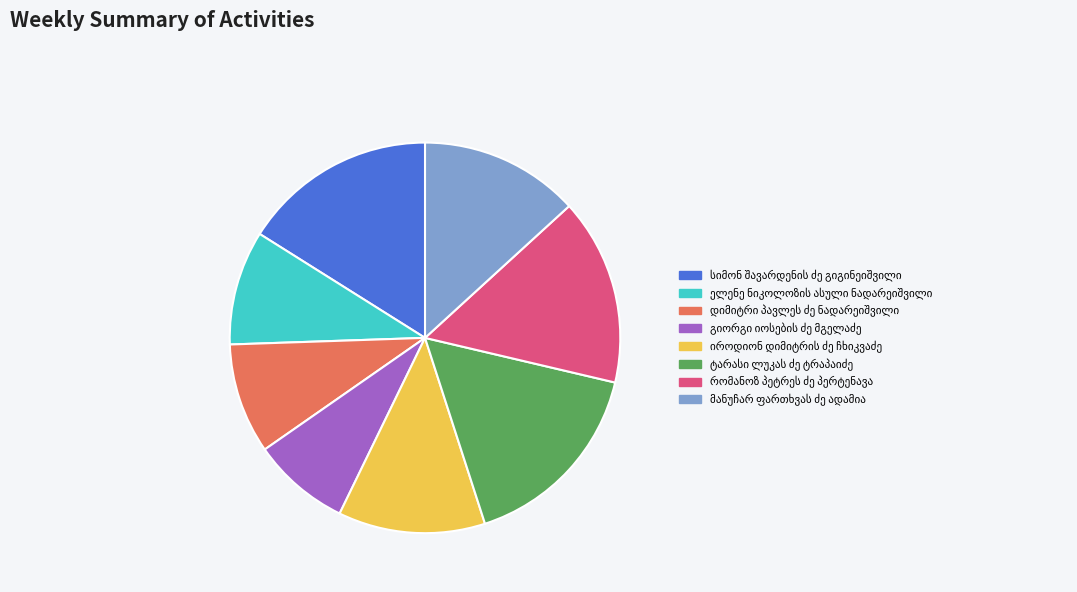

Is there any slice that represents more than half of the pie?

No